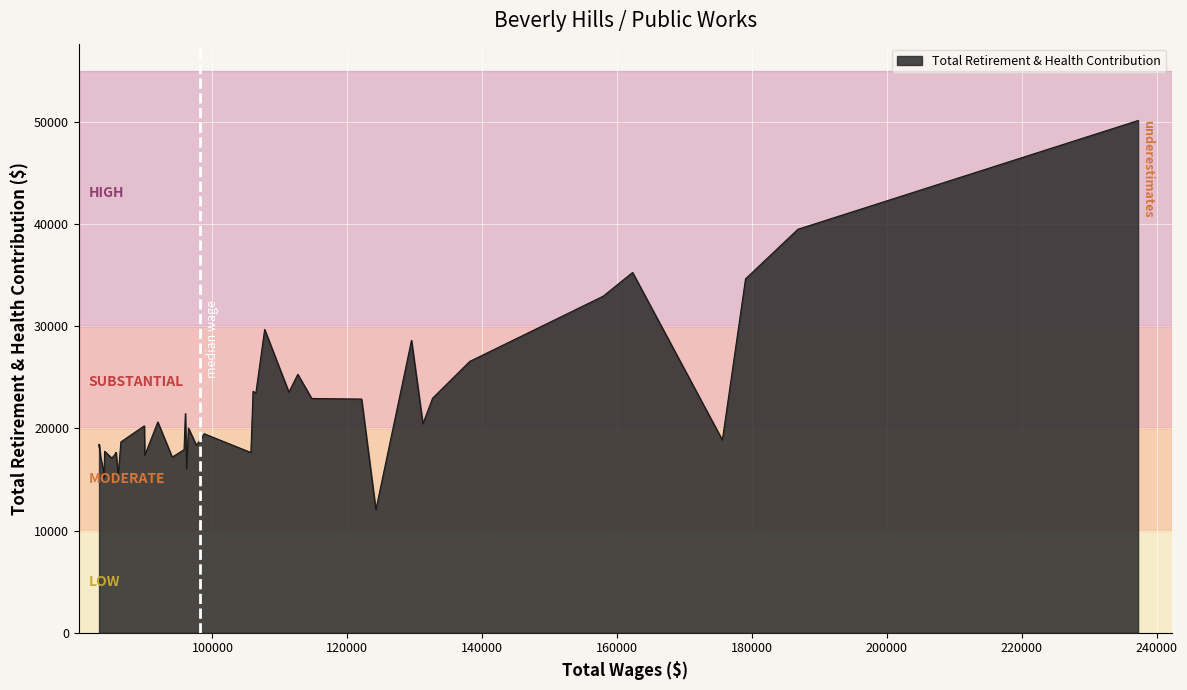

What is the smallest value displayed?

12025